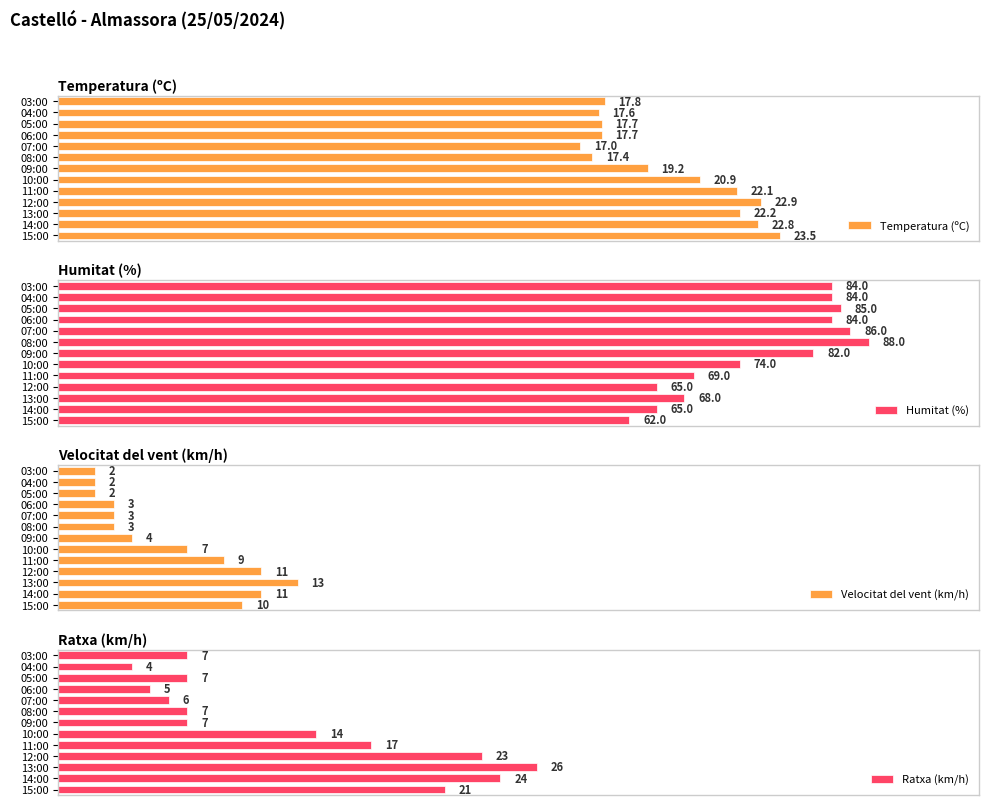

Where is Humitat (%) nearest to the value 75?

10:00